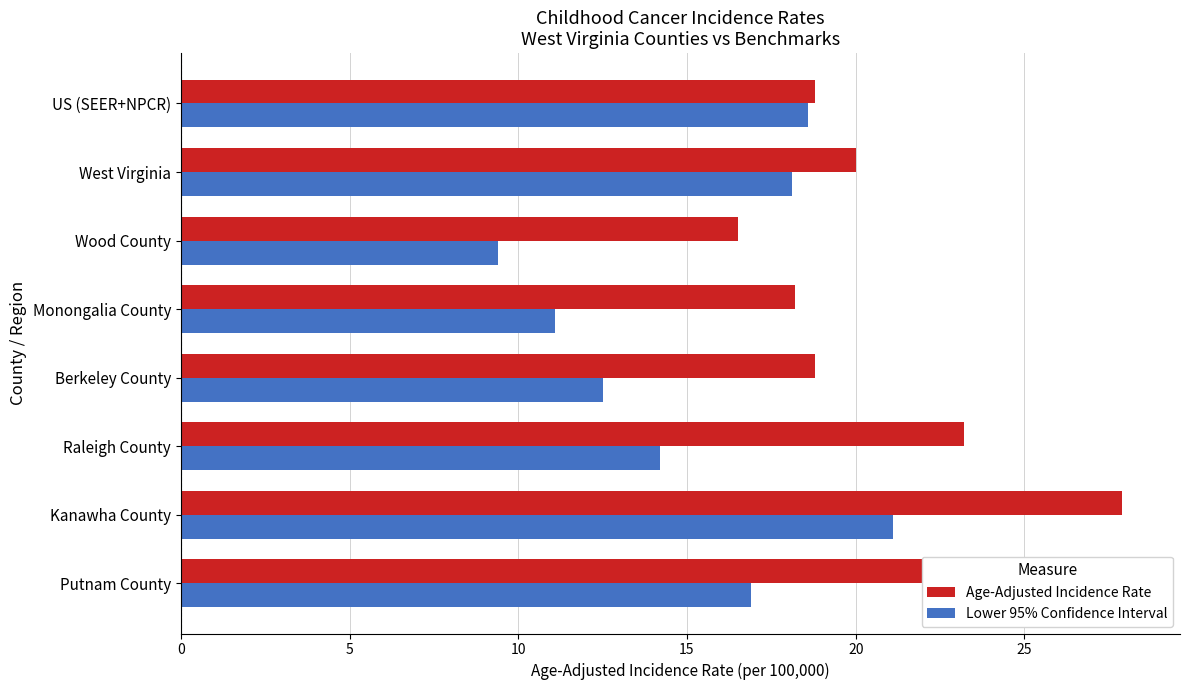

Which series has the widest spread of values?

Lower 95% Confidence Interval